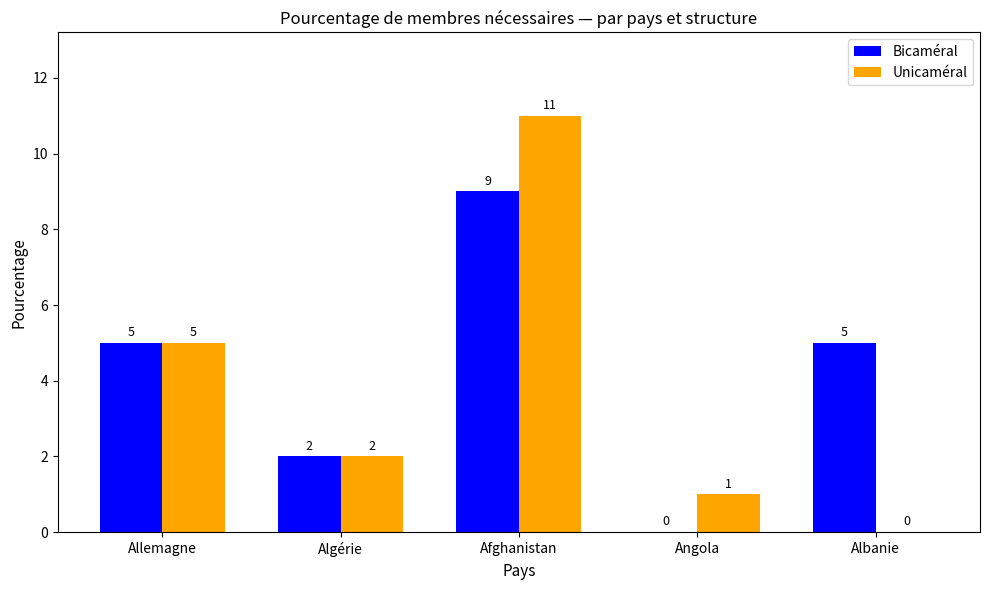

Is it true that Unicaméral equals 0 at Albanie?

True